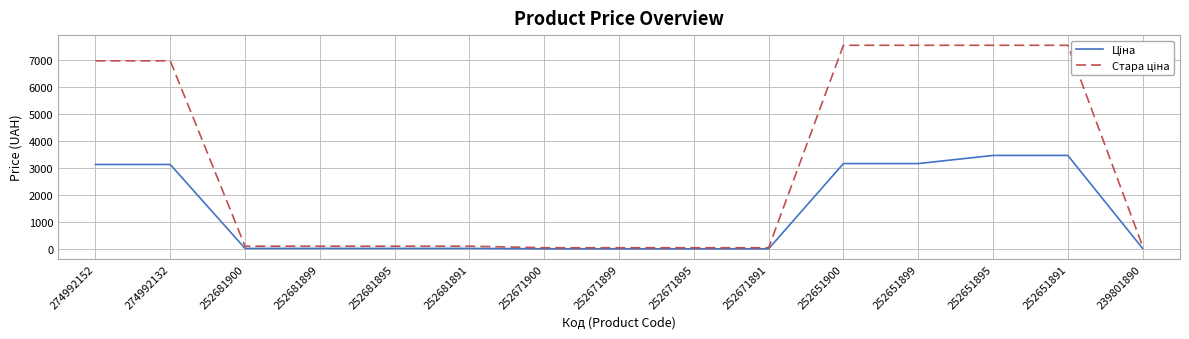

What is the average value of the Ціна series?

1318.4